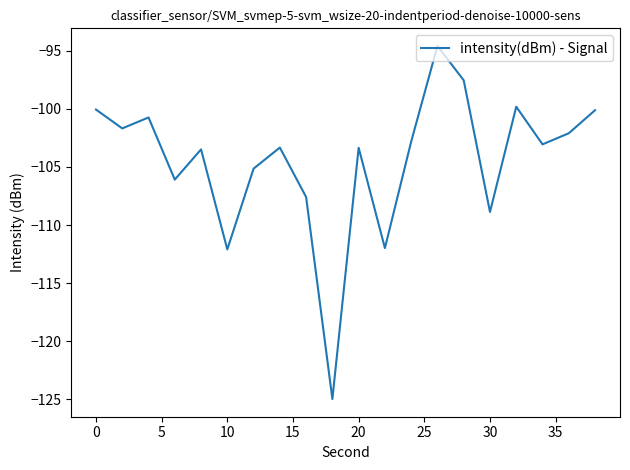

What is the minimum value shown in the chart?

-125.0